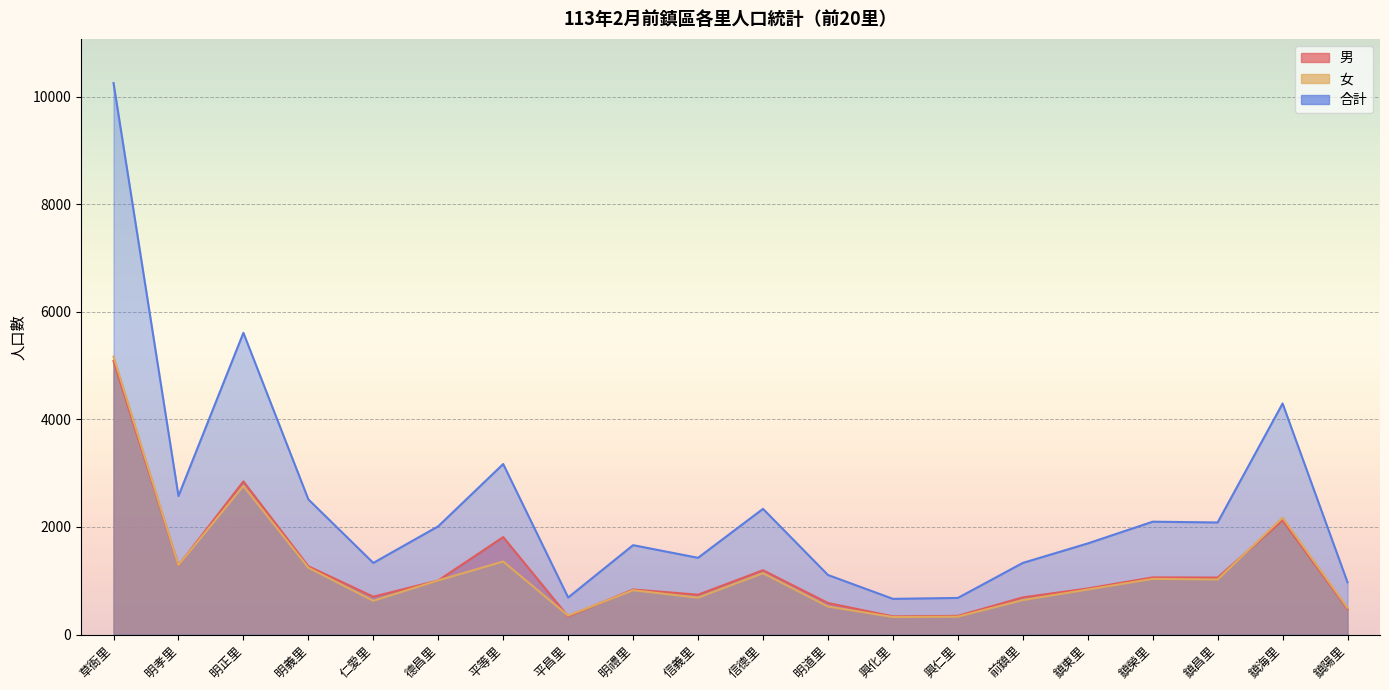

What is the sum of the 男 values at 興化里 and 平昌里?

674